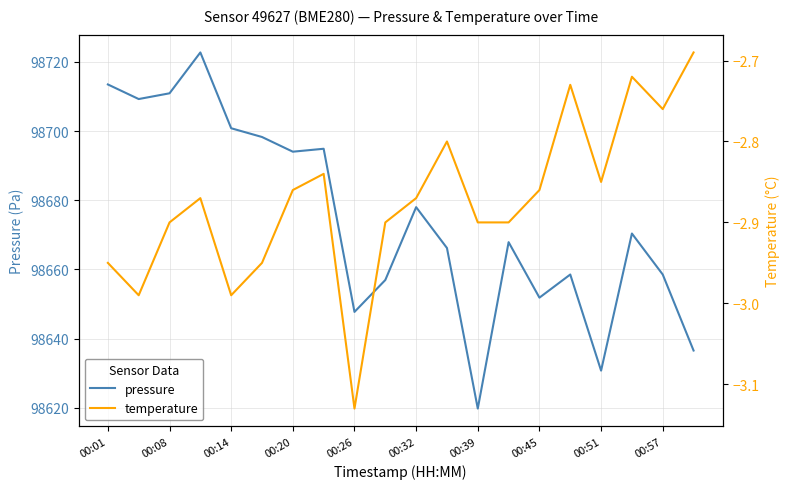

What is the total value across all series at 00:01?

98710.5